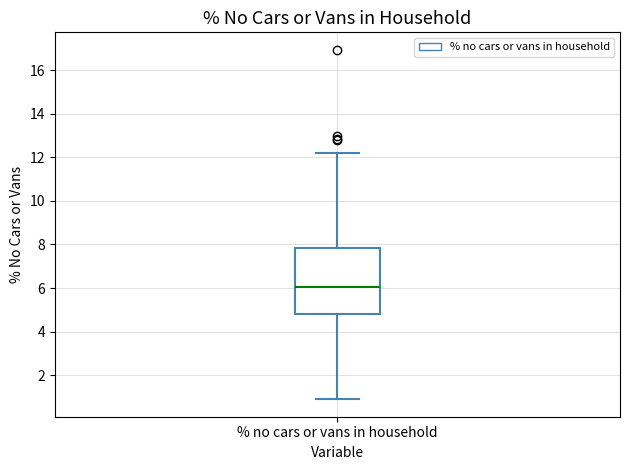

Read this box plot against the y-axis: the position of the median line, the range covered by the box, and the ends of both whiskers. The values are not printed on the chart, so give them approximately, as read against the axis.

median 6.0, box 4.8 to 7.8, whiskers 1.0 to 12.2